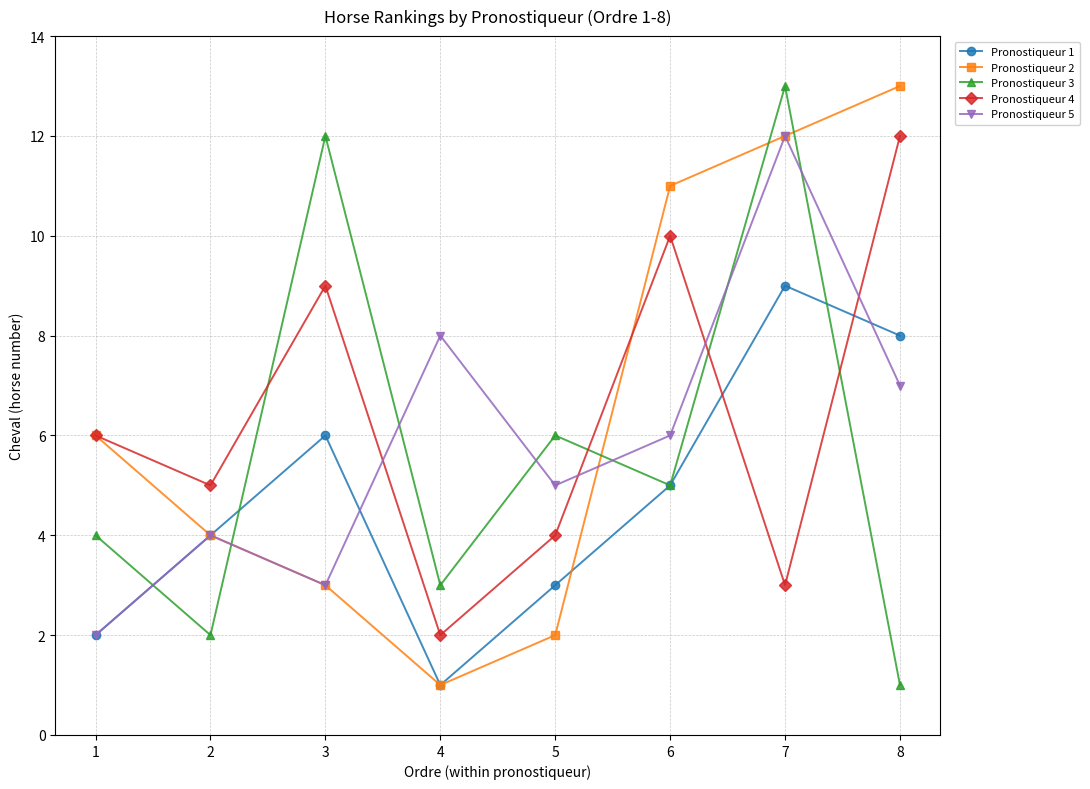

Does the chart have visible grid lines?

Yes